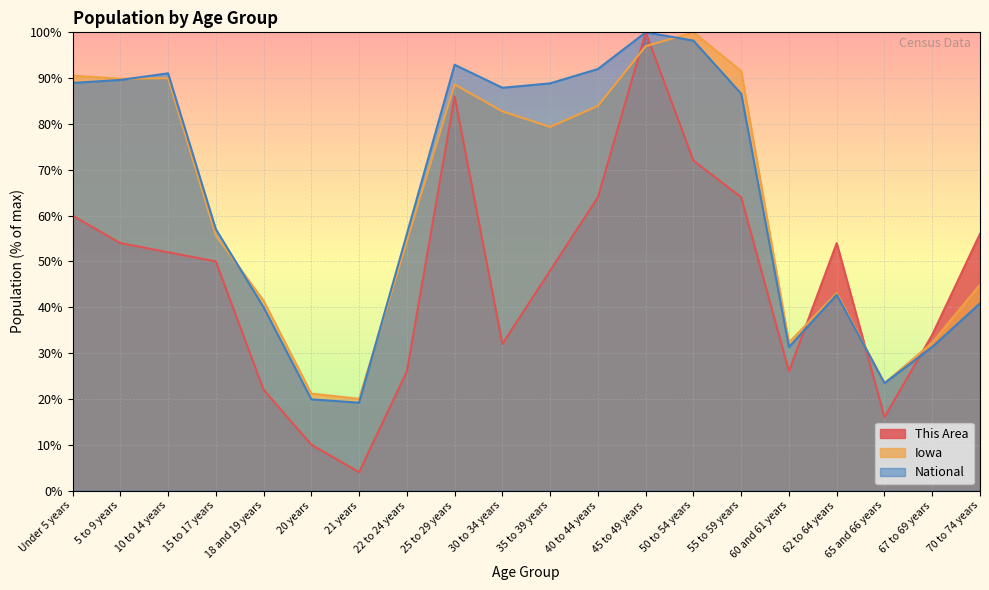

Which series has the largest total across all categories?

National